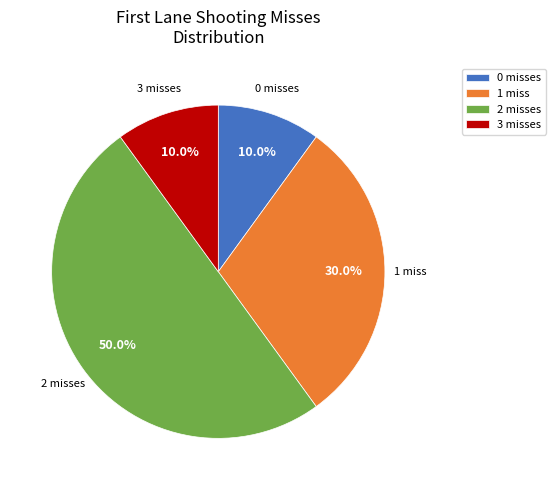

How many slices are in this pie chart?

4